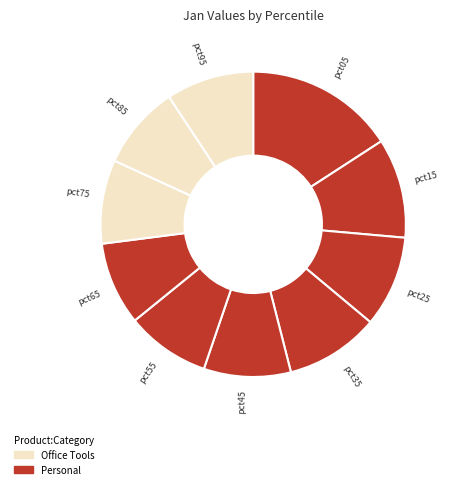

What is the largest slice in the pie chart?

pct05